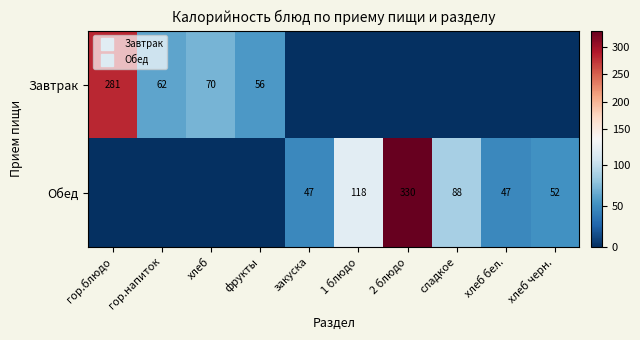

Between гор.блюдо and 1 блюдо, which is larger?

гор.блюдо